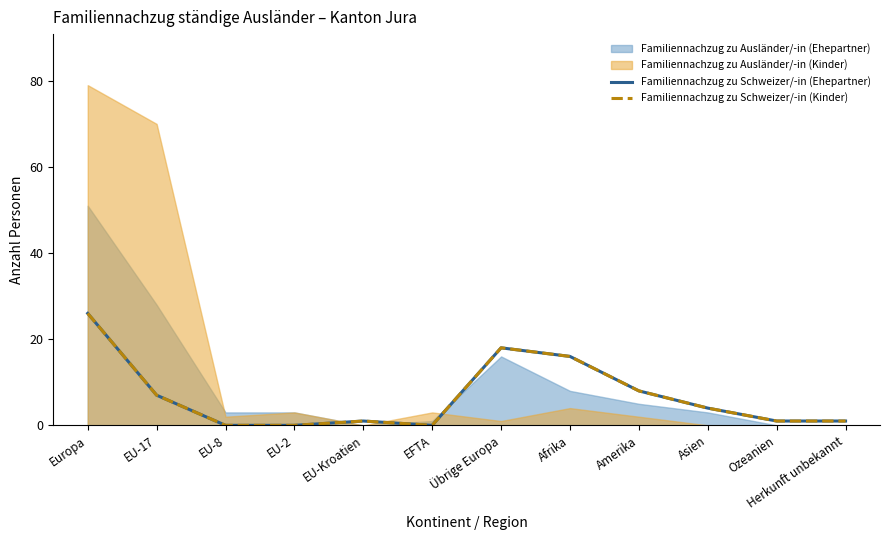

What is the difference between the second highest and second lowest values in the Familiennachzug zu Schweizer/-in (Ehepartner) series?

18